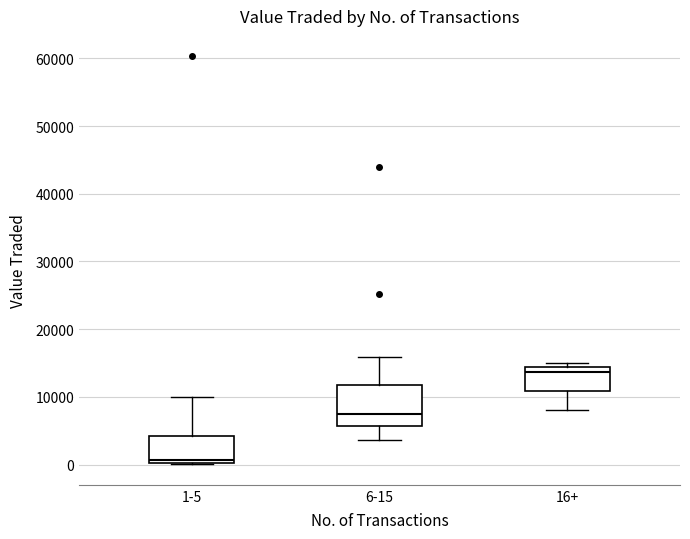

Where is the upper edge of the box for 1-5 on the y-axis? The values are not printed on the chart, so give them approximately, as read against the axis.

4000